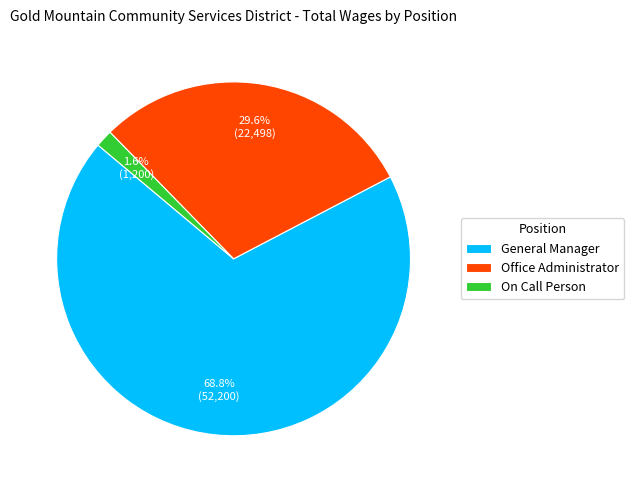

Is there any slice that represents more than half of the pie?

Yes